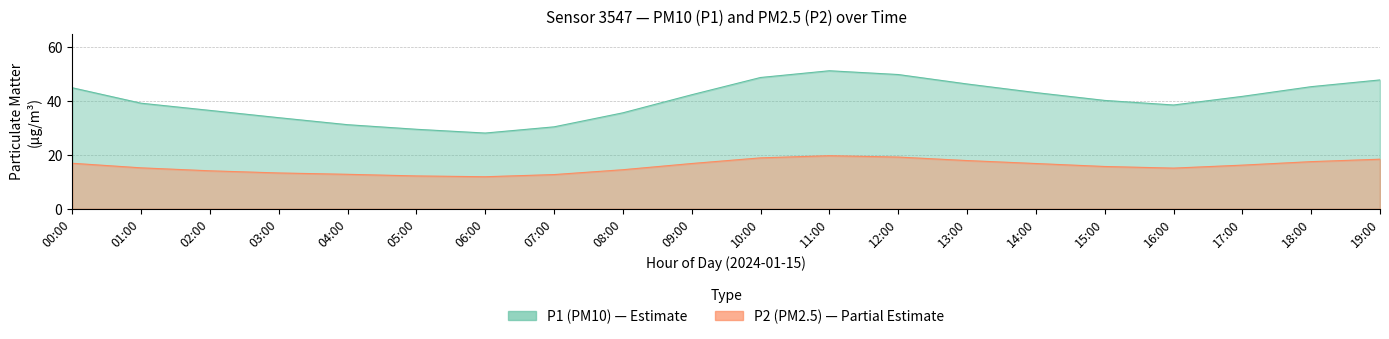

What is the average value of the P1 series?

40.2